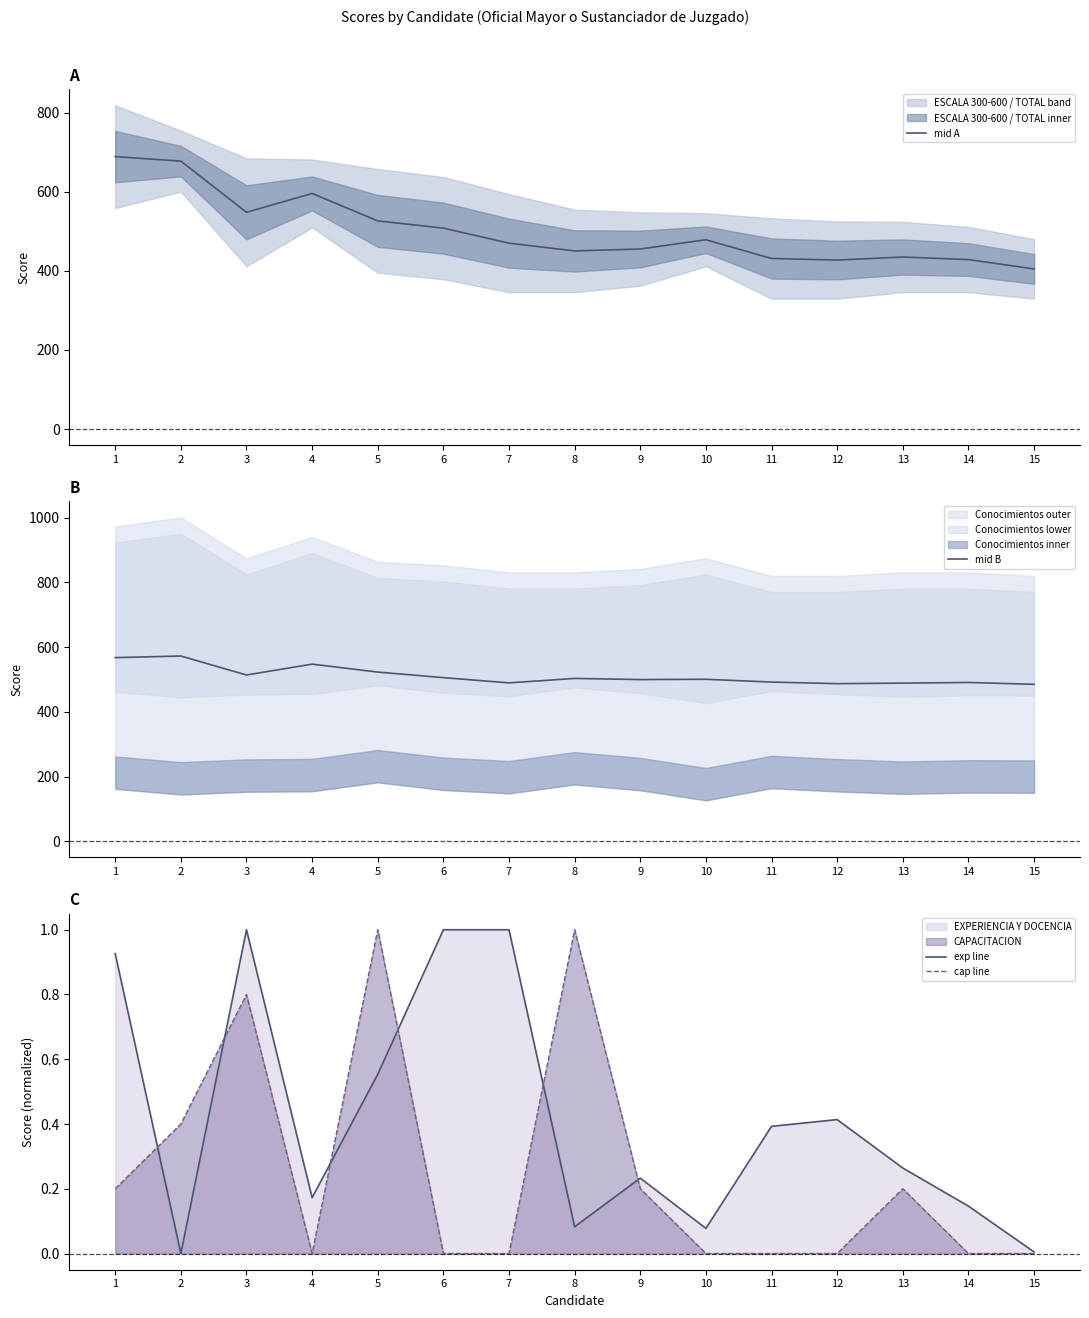

At which label does mid A reach its minimum?

15